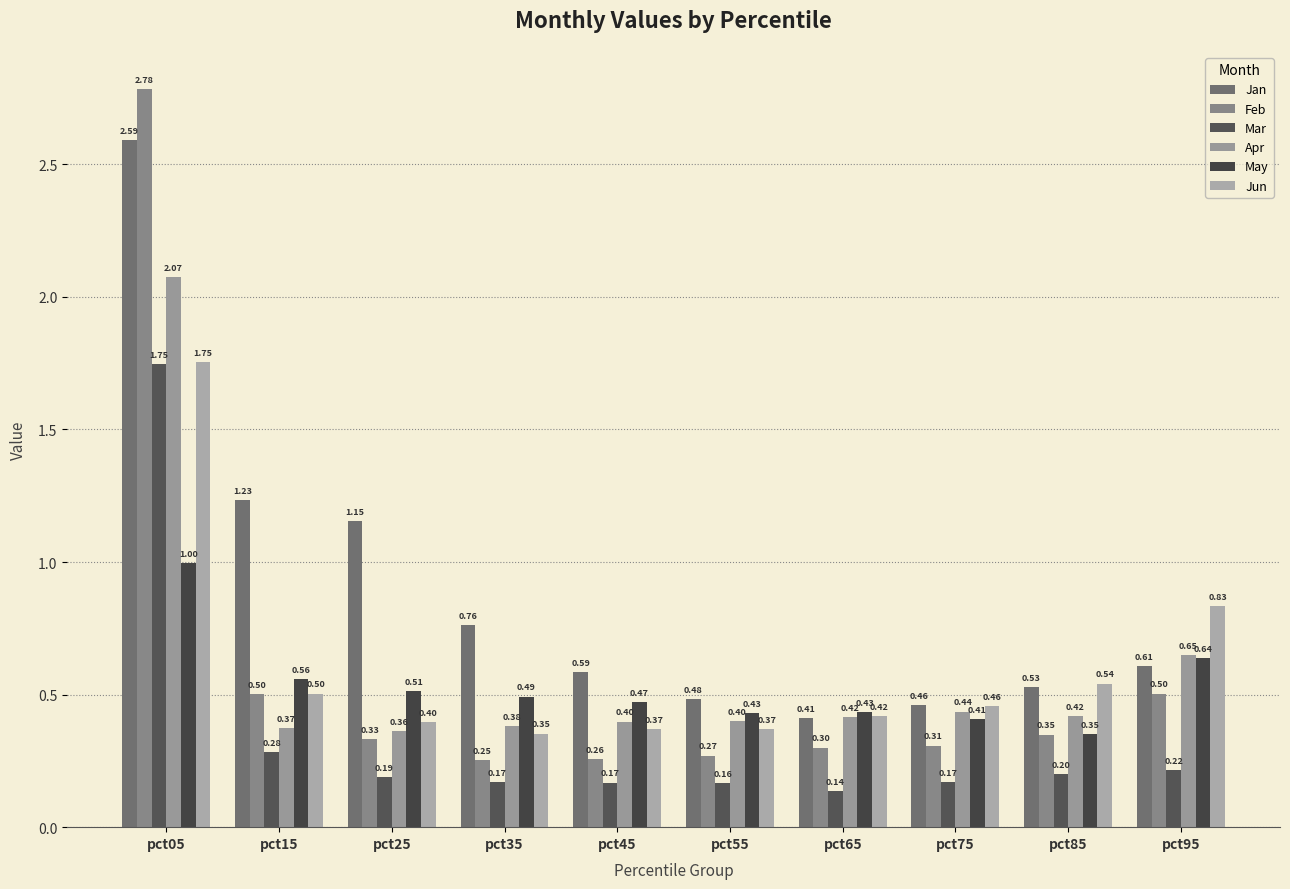

Which series changed the most between pct25 and pct65?

Jan